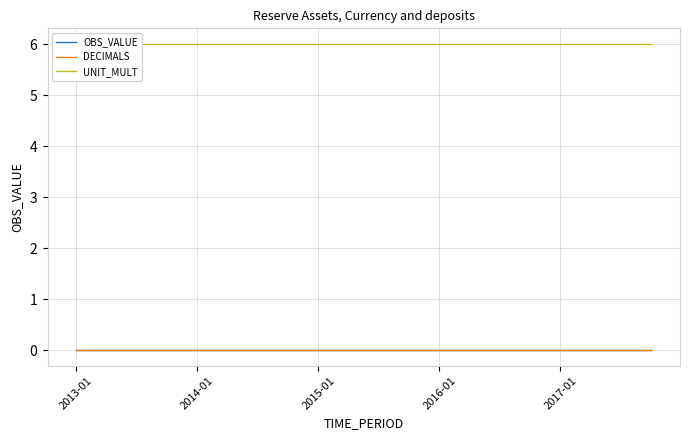

True or false: OBS_VALUE has more than 0 interior local peaks.

False